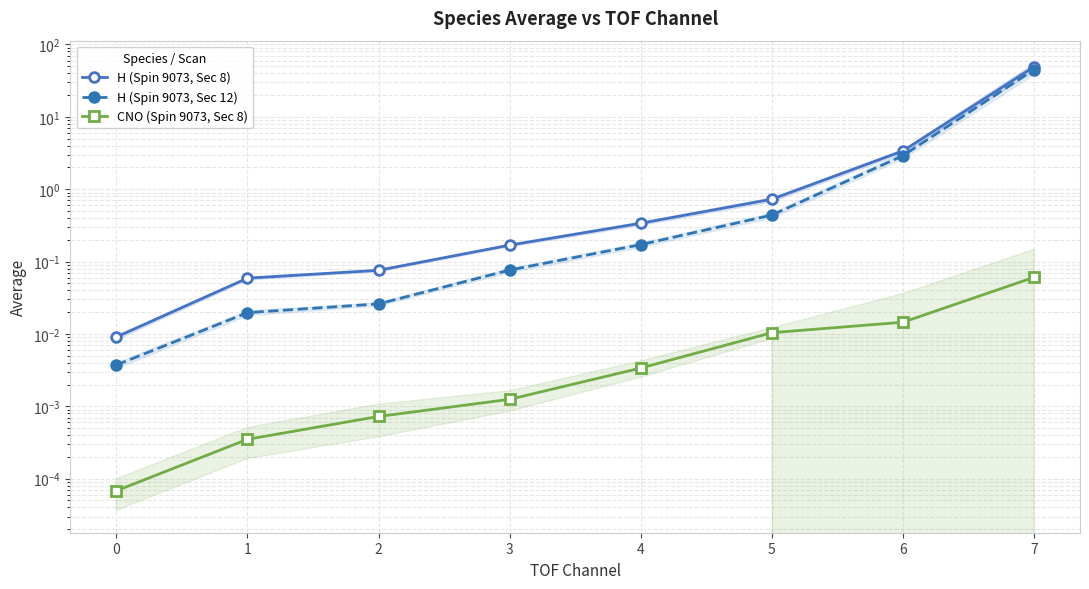

How many series are shown in this chart?

3